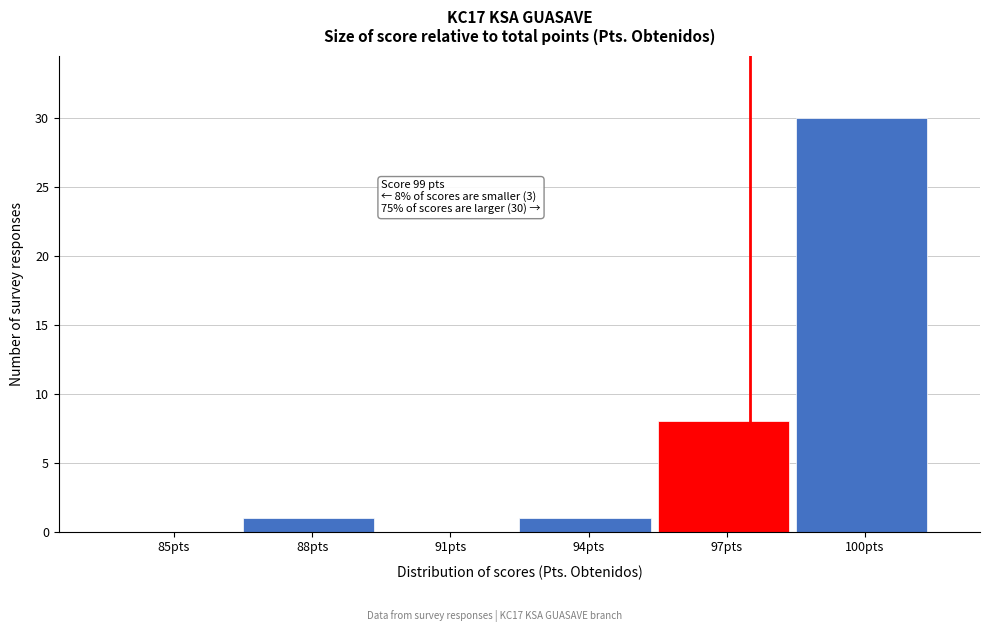

Reading left to right, transcribe all the data shown in this chart.

85pts=0	88pts=1	91pts=0	94pts=1	97pts=8	100pts=30